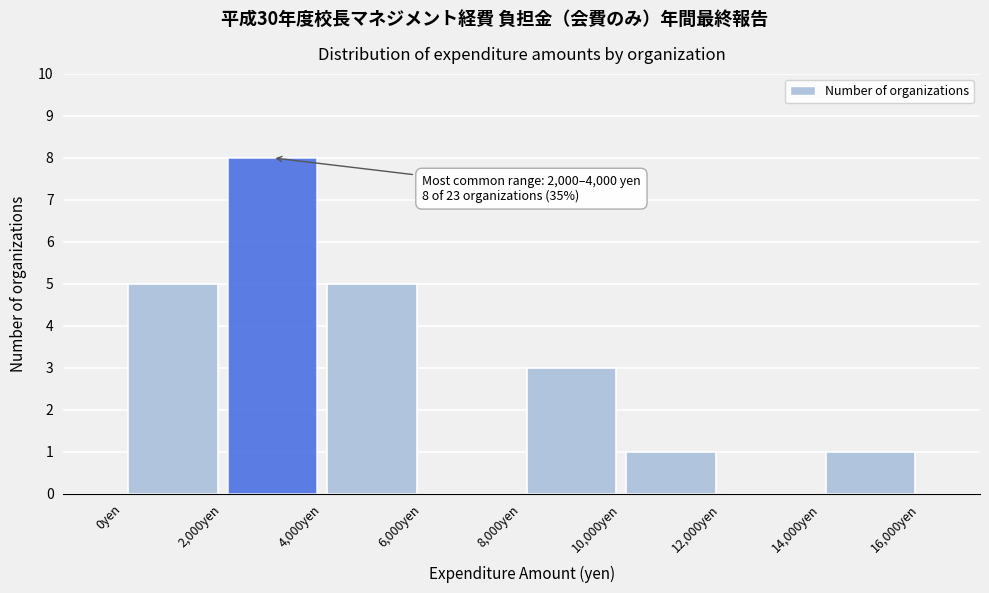

Over which range of the x-axis is the bar tallest?

2000 to 4000